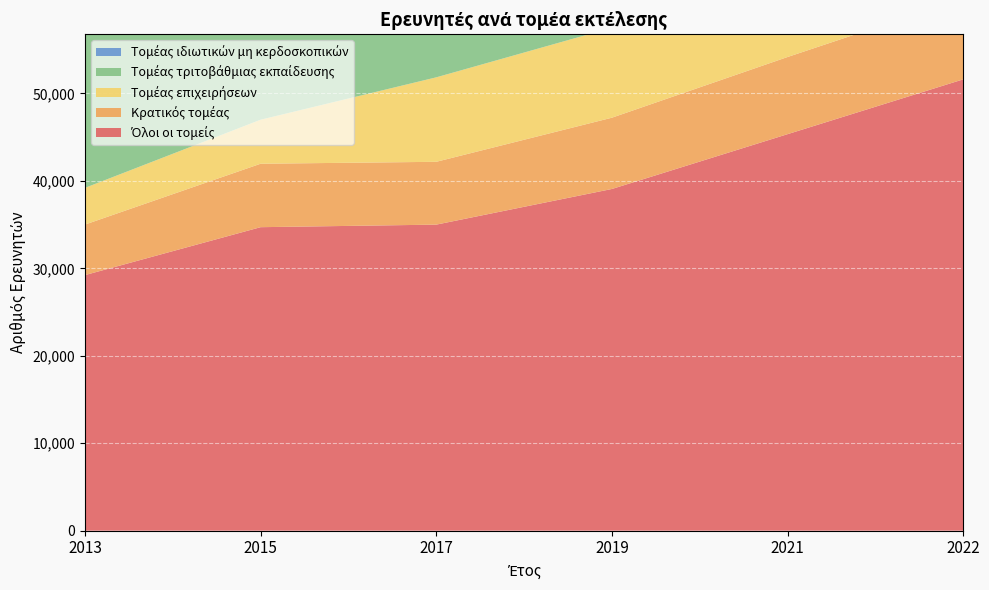

Reading left to right, list all the values displayed in this chart.

Όλοι οι τομείς: 2013=29228.0	2015=34708.3	2017=35000.2	2019=39076.9	2021=45344.5	2022=51611.3
Κρατικός τομέας: 2013=5778.0	2015=7255.5	2017=7184.2	2019=8150.8	2021=8823.8	2022=9265.7
Τομέας επιχειρήσεων: 2013=4197.0	2015=5034.6	2017=9659.5	2019=10286.4	2021=13184.2	2022=15345.0
Τομέας τριτοβάθμιας εκπαίδευσης: 2013=18956.0	2015=22148.9	2017=17853.0	2019=20346.7	2021=23082.5	2022=26654.8
Τομέας ιδιωτικών μη κερδοσκοπικών: 2013=296.0	2015=269.3	2017=303.4	2019=293.1	2021=254.1	2022=345.8